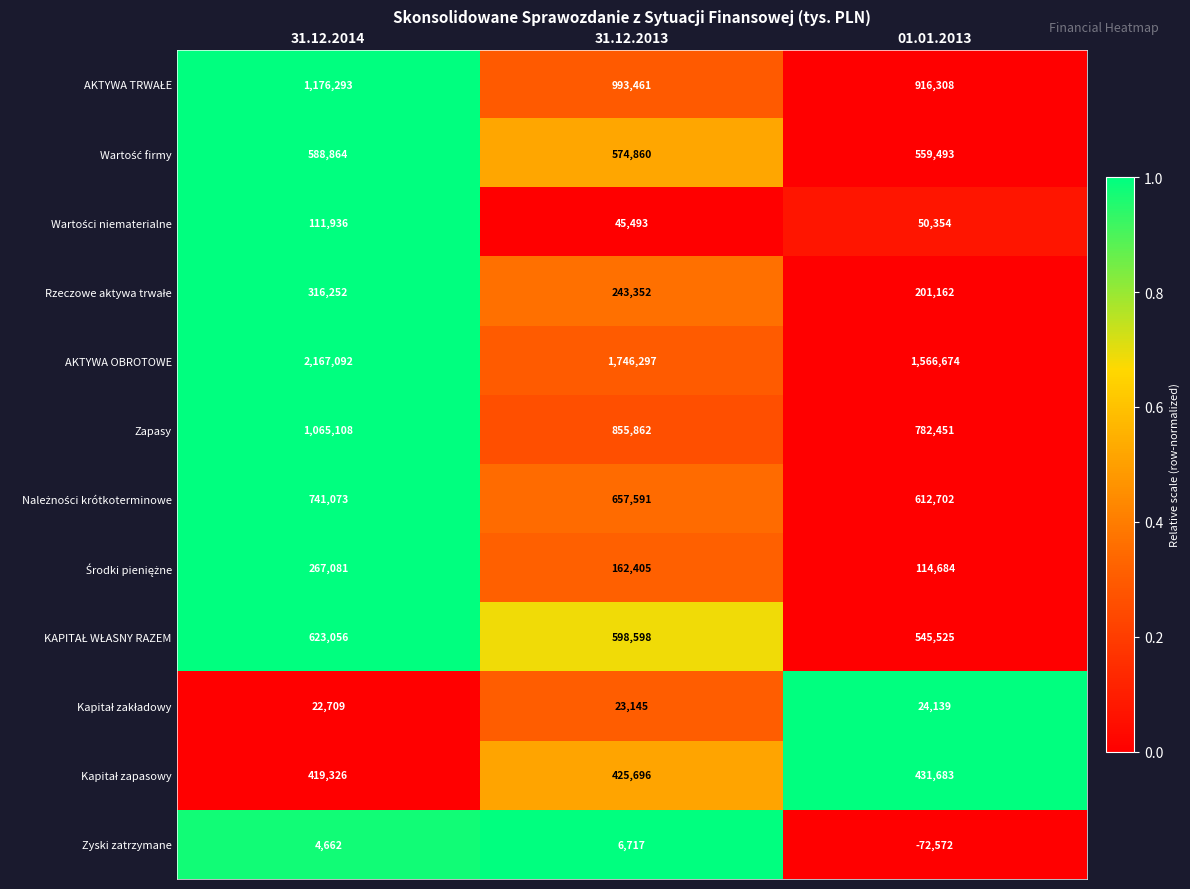

Which series has the widest spread of values?

AKTYWA OBROTOWE